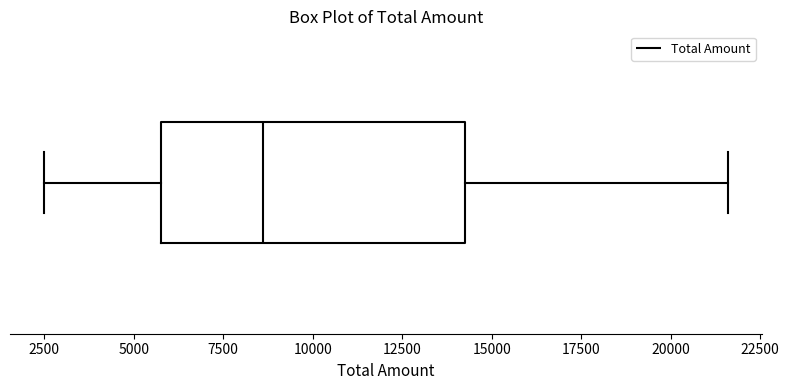

Where does the median line of the box sit on the x-axis? The values are not printed on the chart, so give them approximately, as read against the axis.

8500